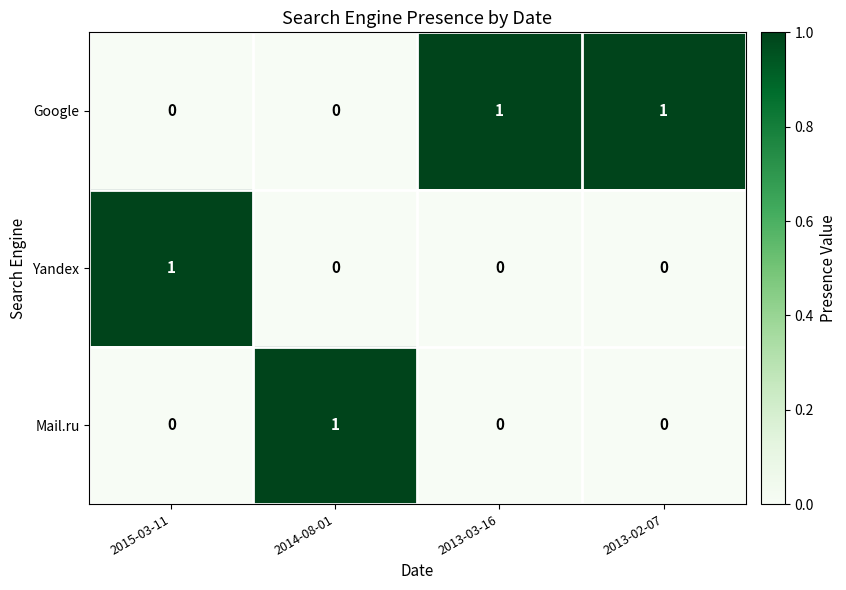

How many positive values does the Google series have?

2